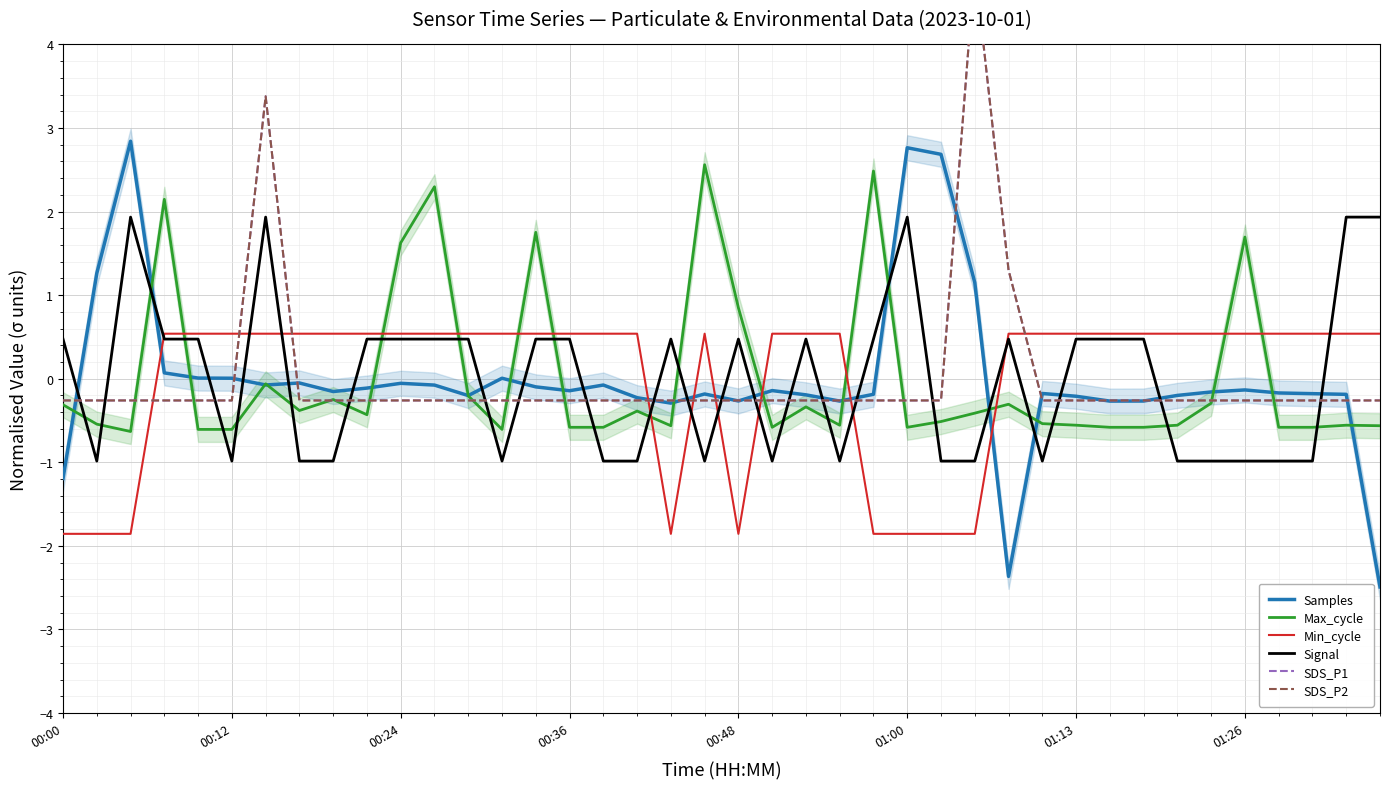

True or false: Min_cycle has a value of -2.8 at 01:00.

False